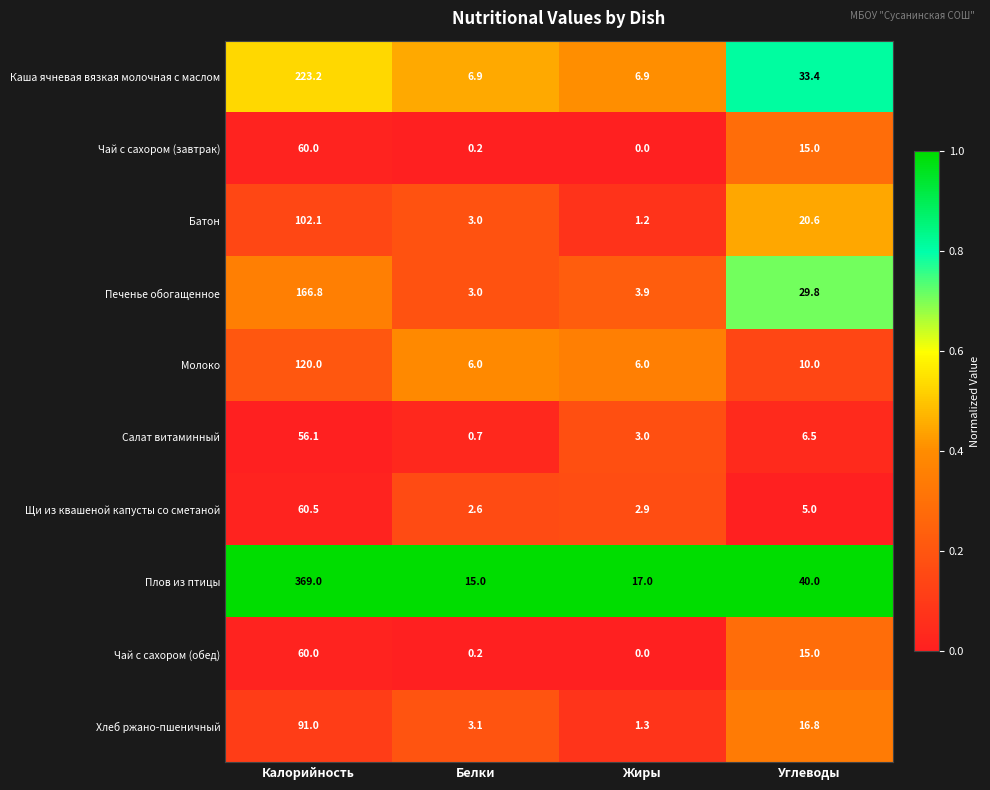

The value of Щи из квашеной капусты со сметаной at Жиры is 2.9. True or false?

True